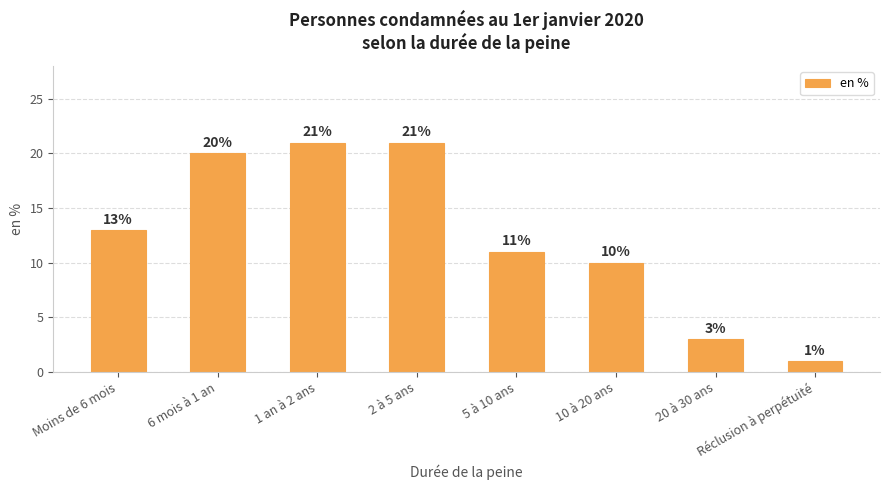

Approximately how many times larger is the value at Réclusion à perpétuité compared to 6 mois à 1 an?

0.1